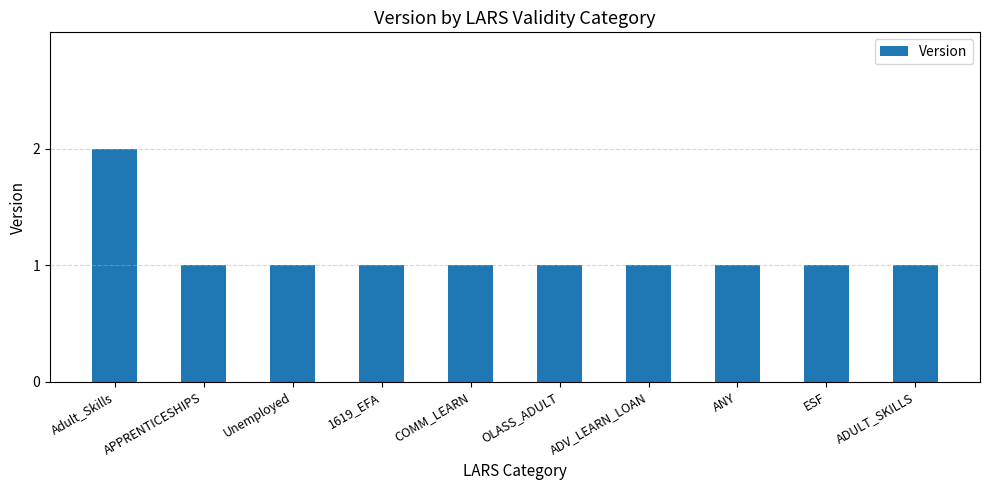

The value at ANY is 0. True or false?

False